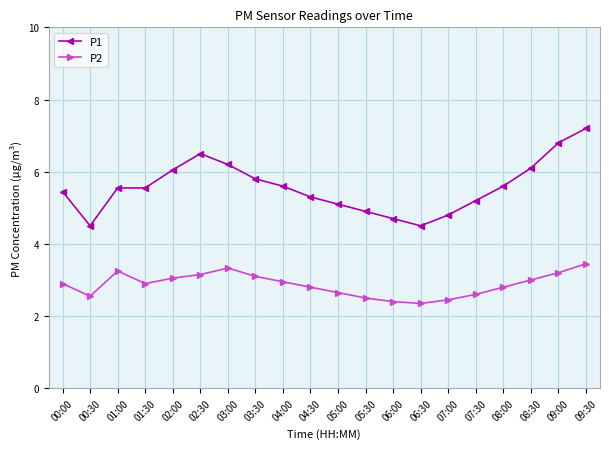

Rank the series at 04:30 from highest to lowest value.

P1, P2